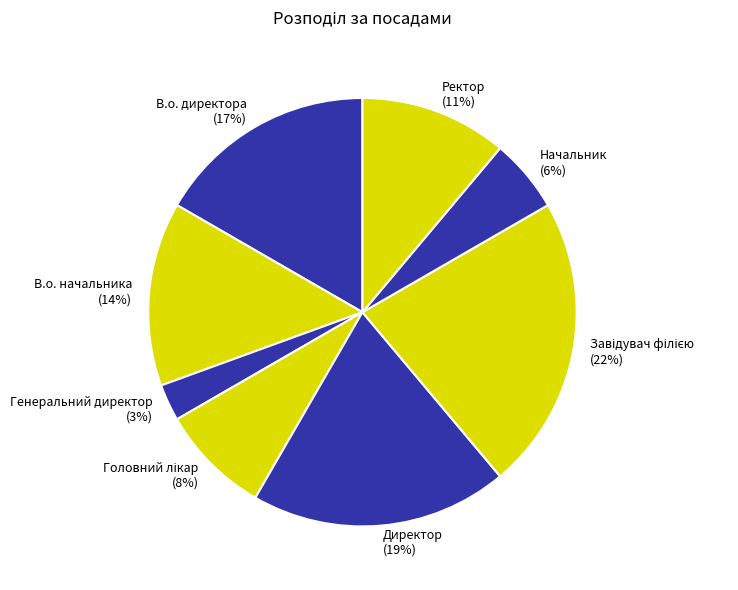

Count the number of slices in the pie.

8